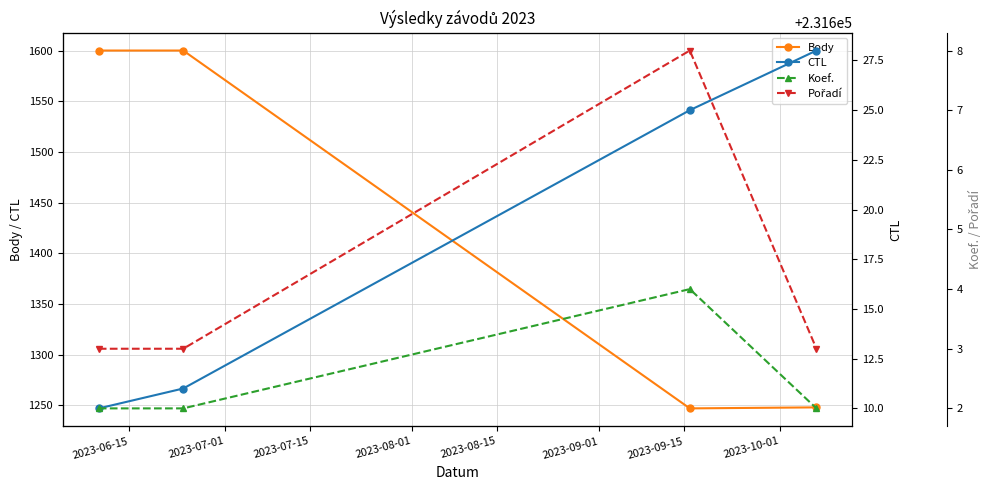

What is the maximum value for Body?

1600